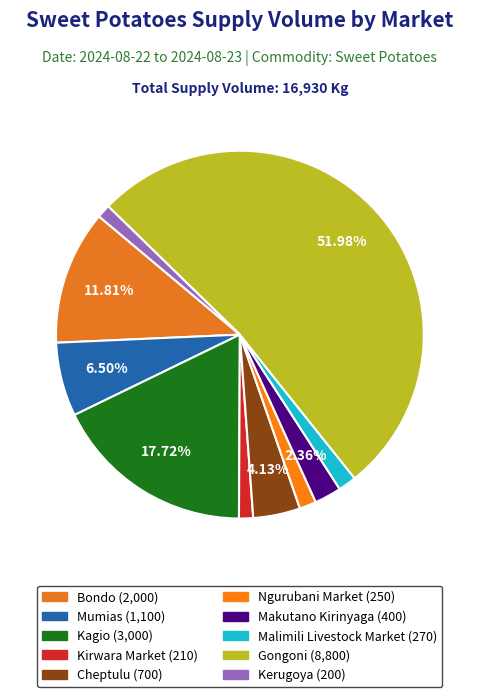

How many segments does this pie chart have?

10